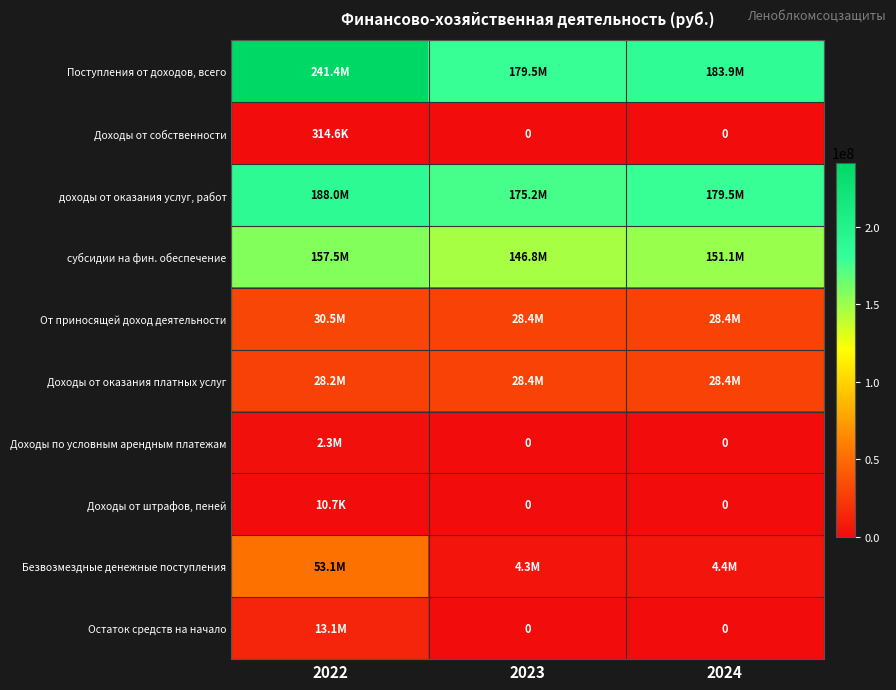

How many distinct data groups are displayed?

10